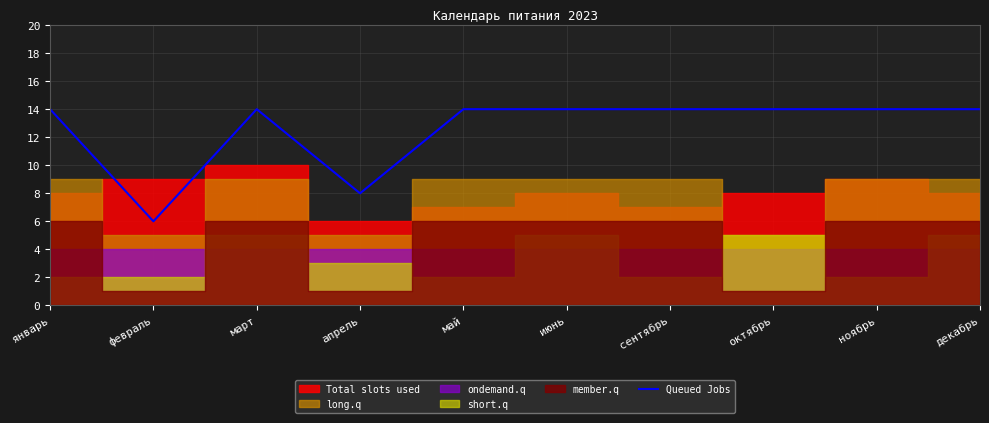

How many interior local peaks (higher than both neighbors) does the data have?

1